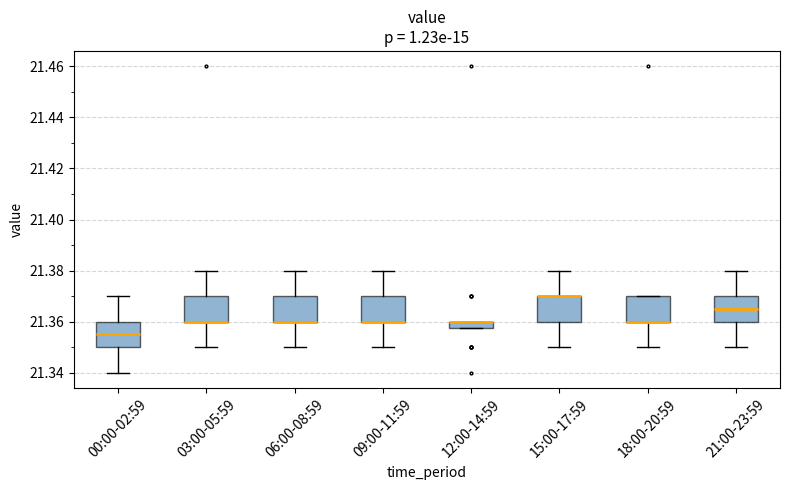

Where does the lower whisker of the box for 03:00-05:59 end on the y-axis? The values are not printed on the chart, so give them approximately, as read against the axis.

21.350